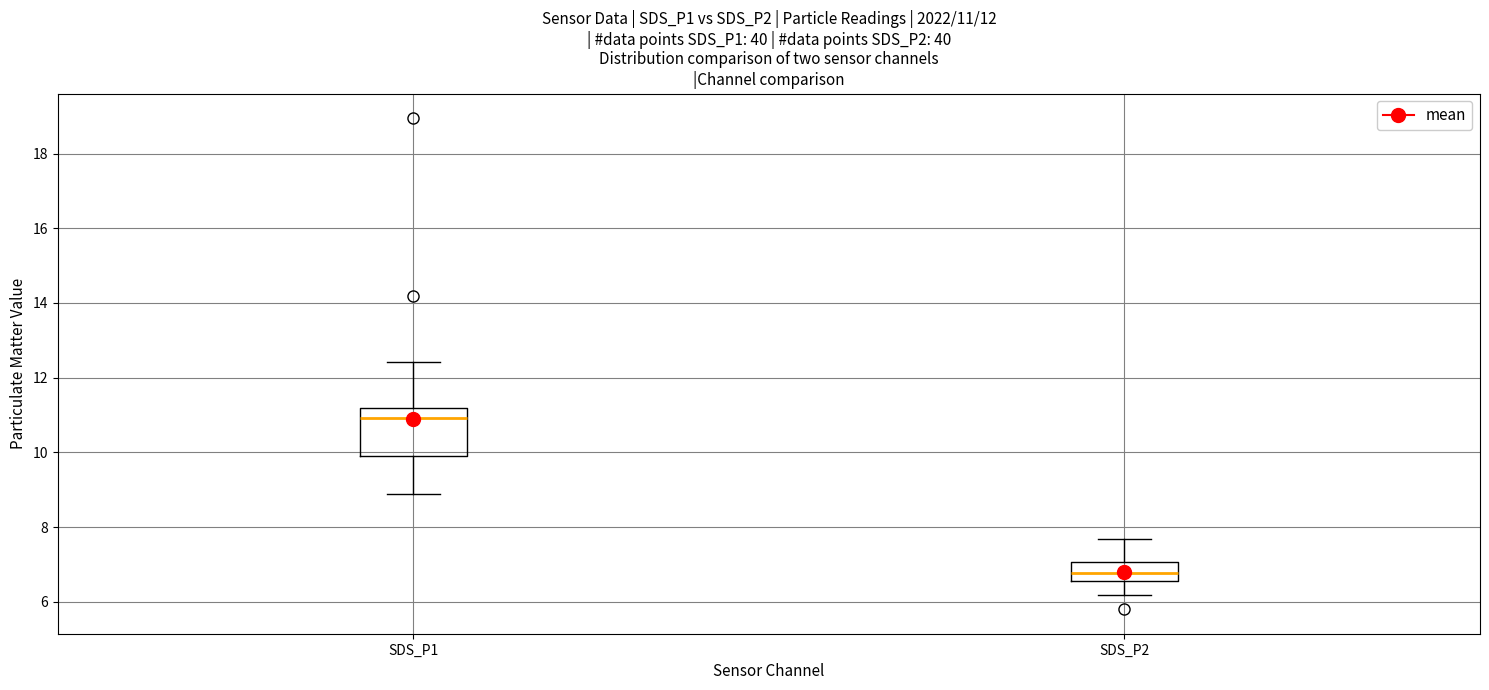

Which box is the tallest, from its lower edge to its upper edge?

SDS_P1